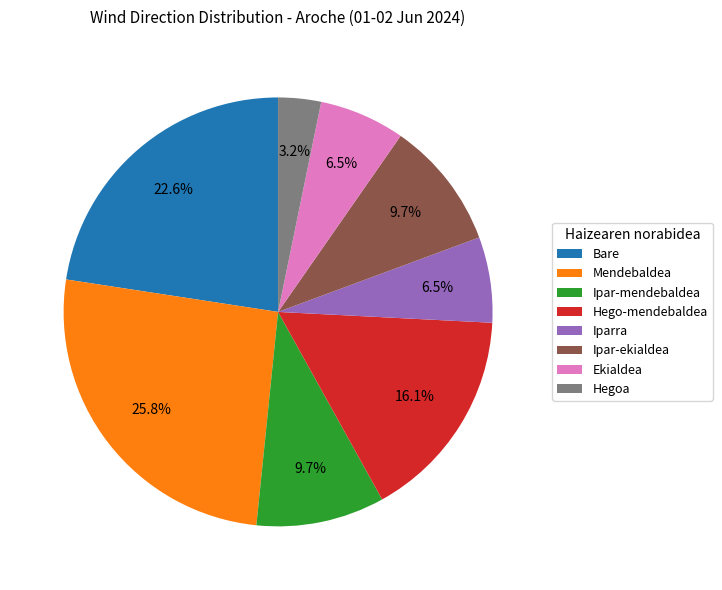

What percentage is the Mendebaldea slice, to the nearest percent?

26%